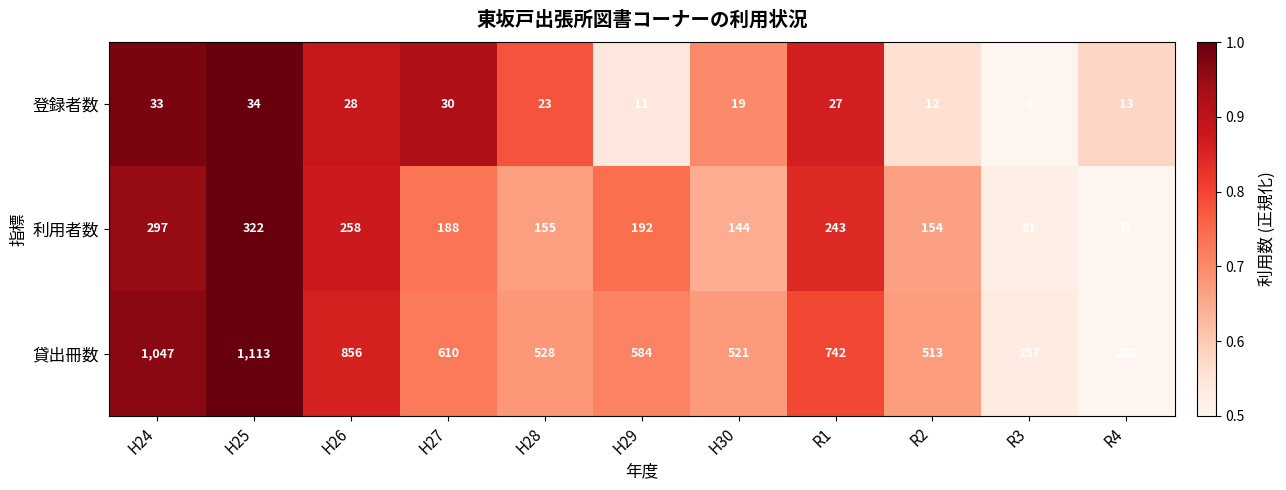

The value of 貸出冊数 at H29 is 584. True or false?

True